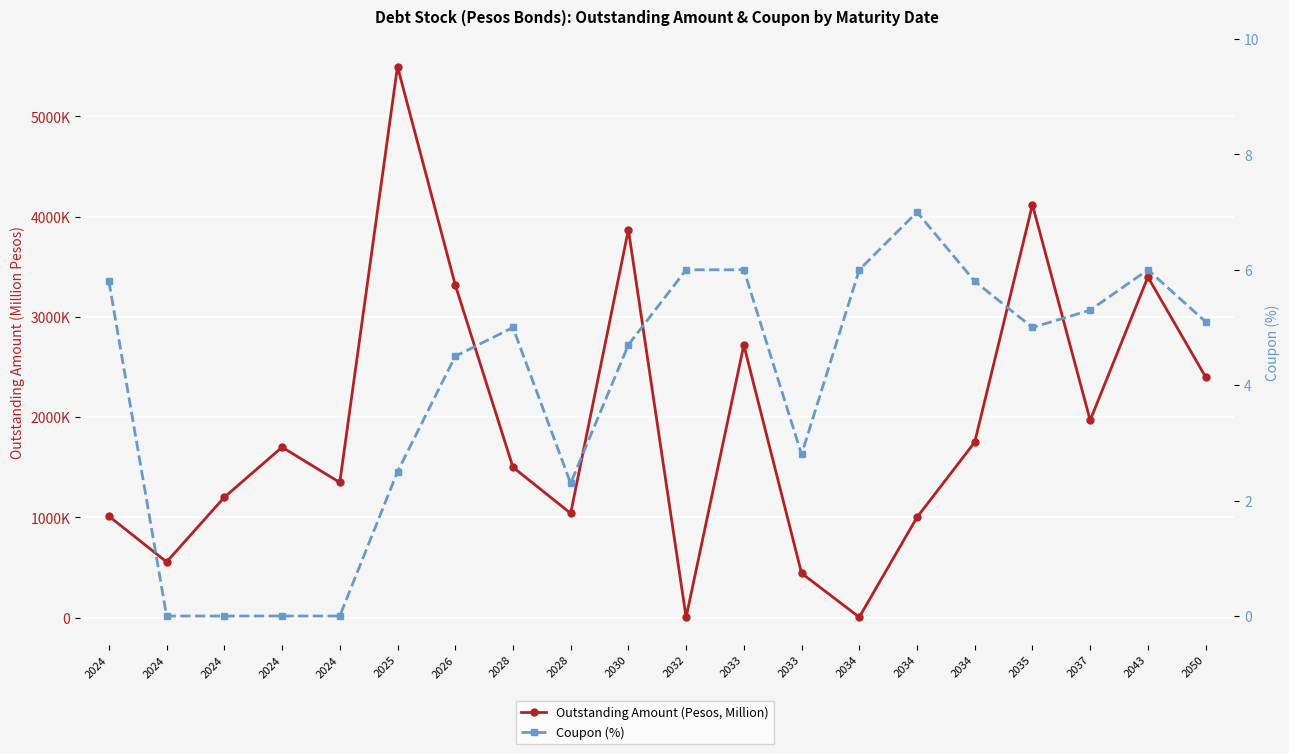

Which has a higher value, 2026 or 2034?

2026